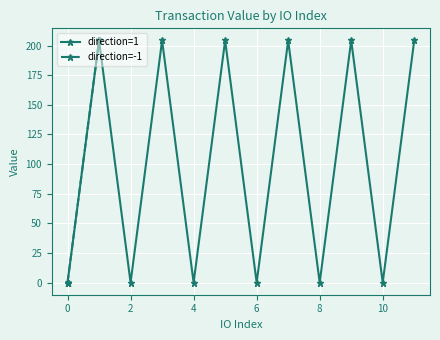

True or false: direction=1 has more than 0 points higher than both neighbors.

True